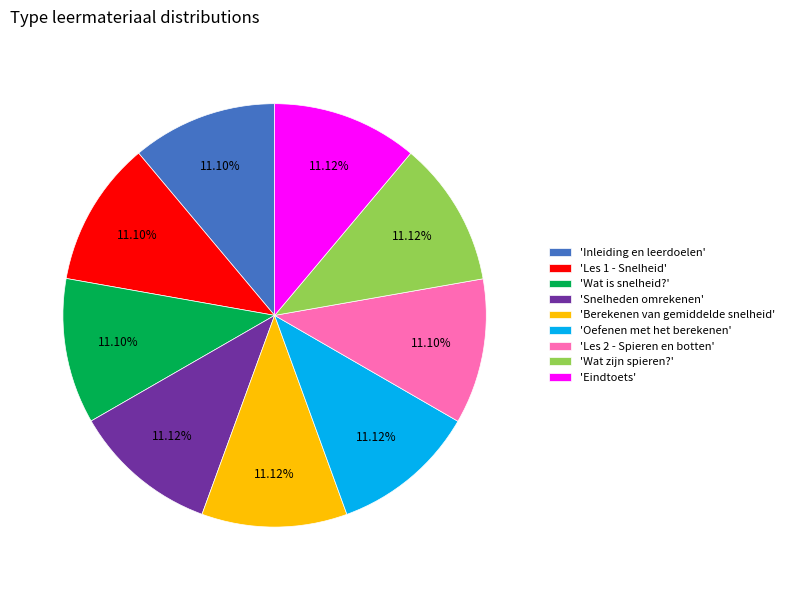

Is the sum of 'Oefenen met het berekenen' and 'Wat is snelheid?' greater than half?

No